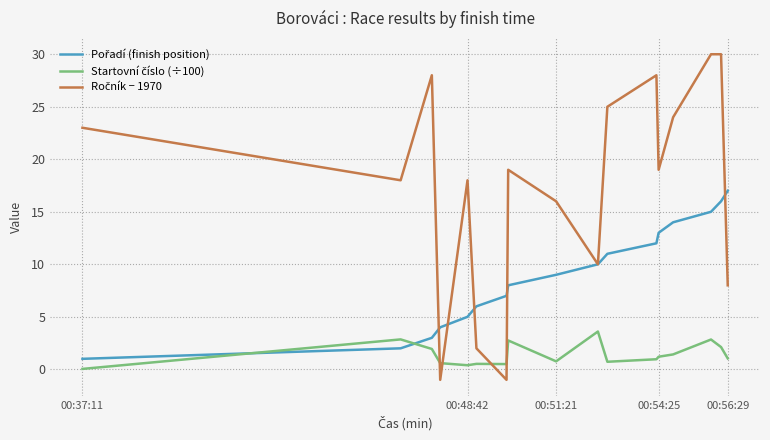

What is the minimum value shown in the chart?

-1.0